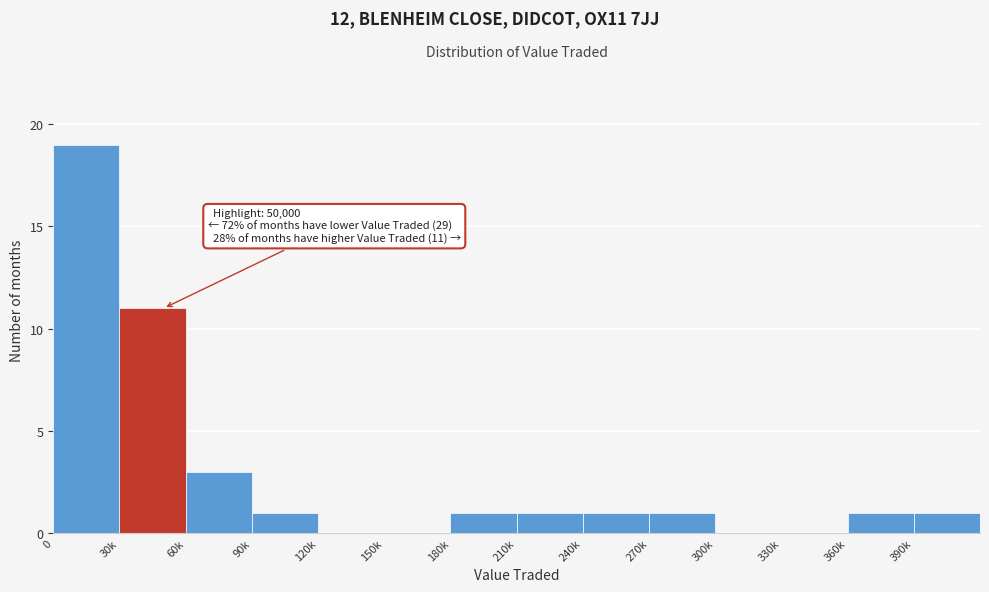

Reading left to right, what are all the values shown in this chart?

0=19	30k=11	60k=3	90k=1	120k=0	150k=0	180k=1	210k=1	240k=1	270k=1	300k=0	330k=0	360k=1	390k=1